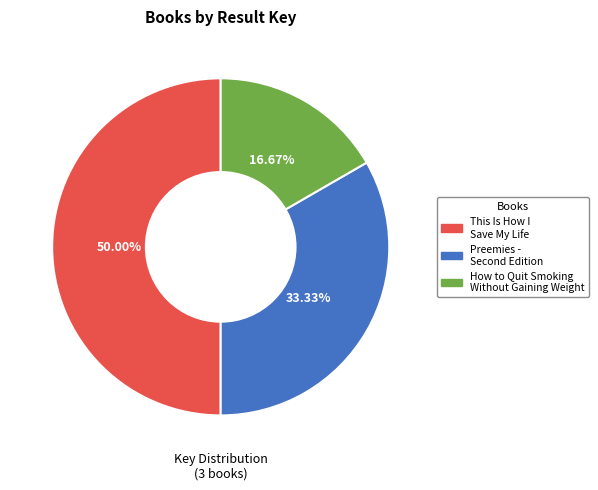

How many slices are in this pie chart?

3